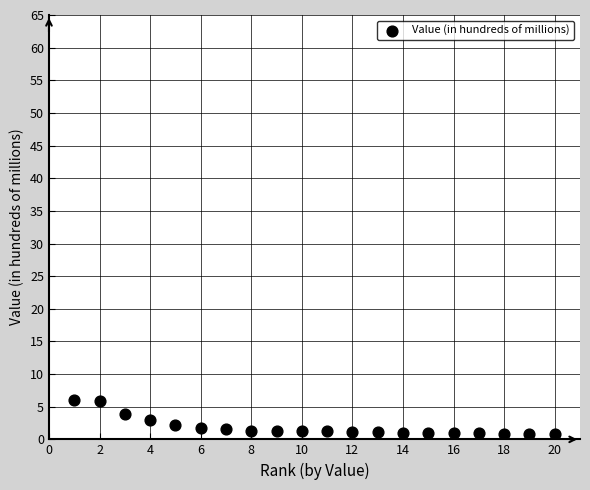

What is the range of X values (max minus min)?

19.0